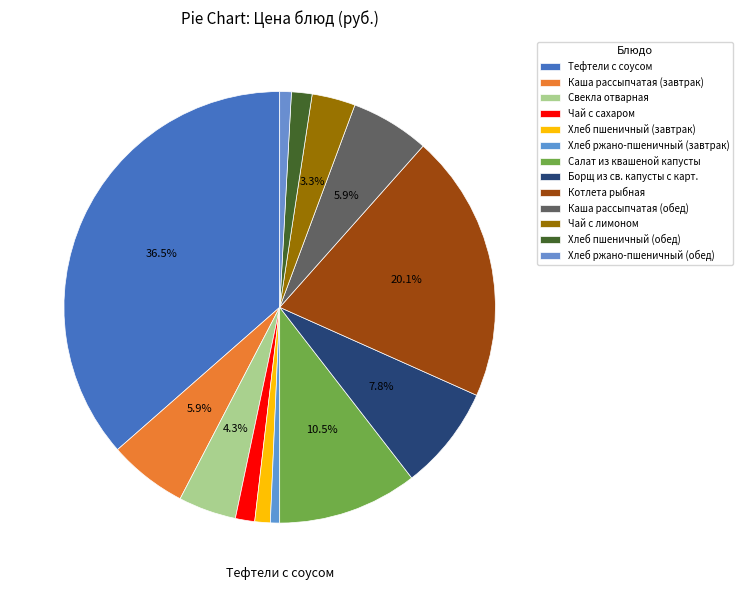

How many segments does this pie chart have?

13